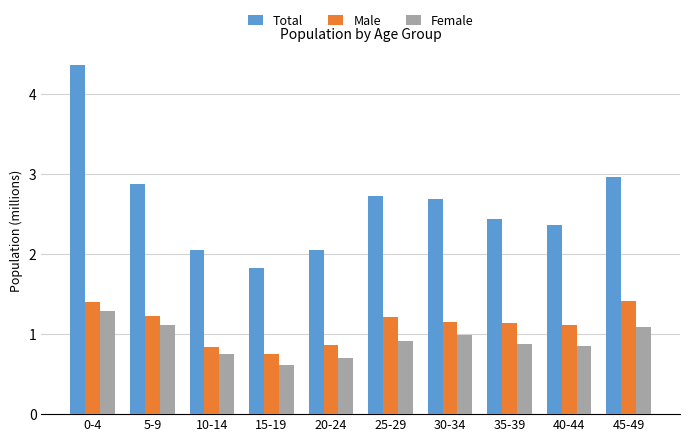

Which category has the lowest value across all series?

15-19